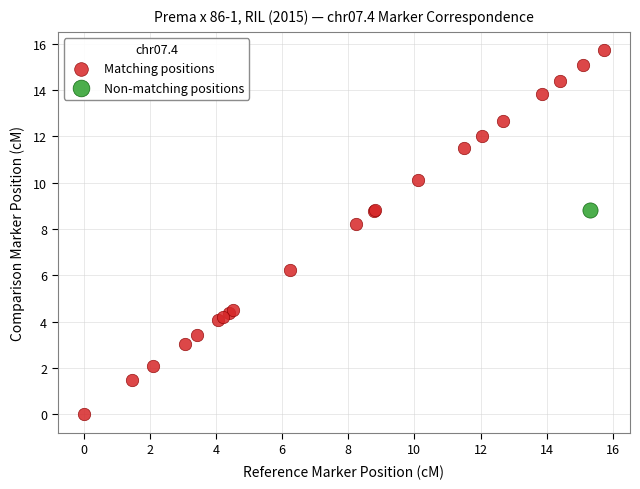

What are all the series names shown in the legend?

Matching positions, Non-matching positions